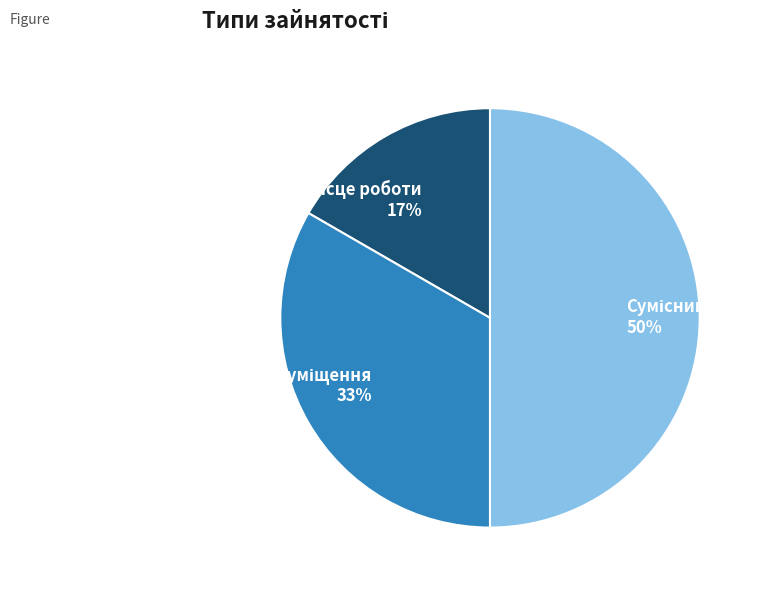

To the nearest percent, what is the average slice percentage?

33%